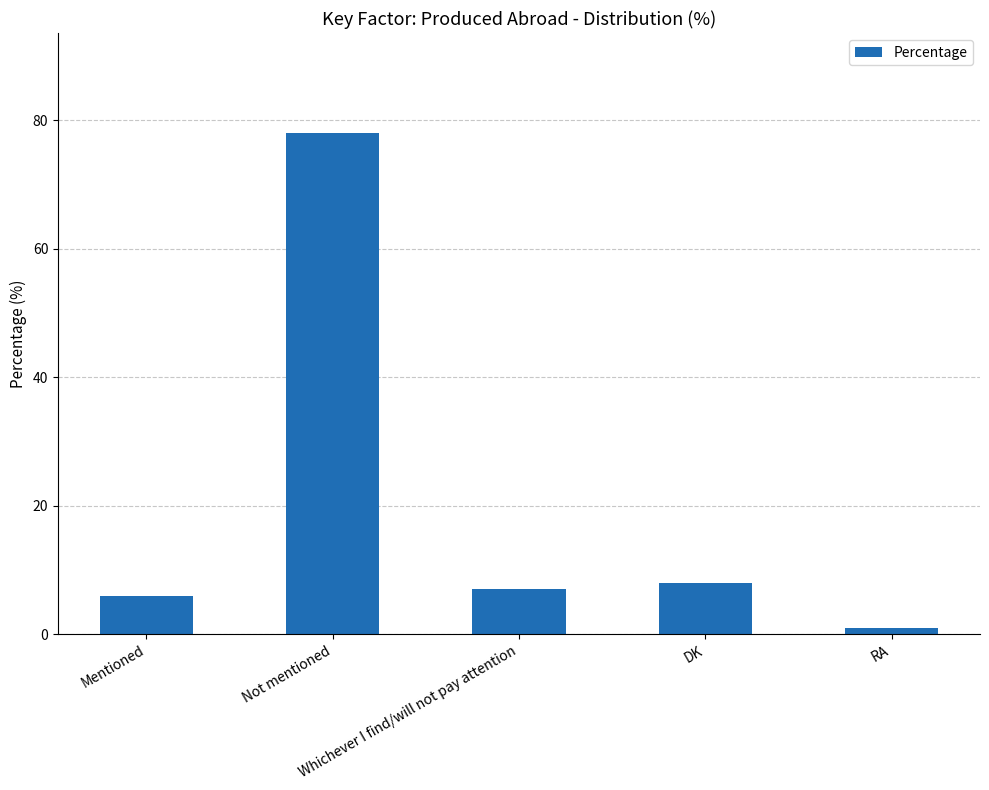

What is the difference between the second highest and minimum values?

7